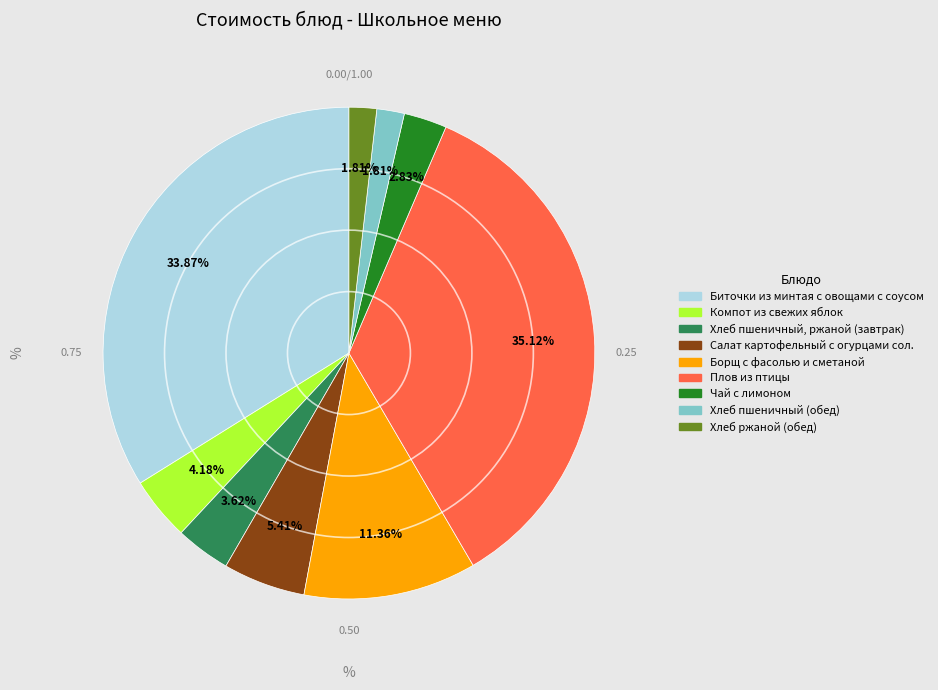

Which slice is the largest?

Плов из птицы